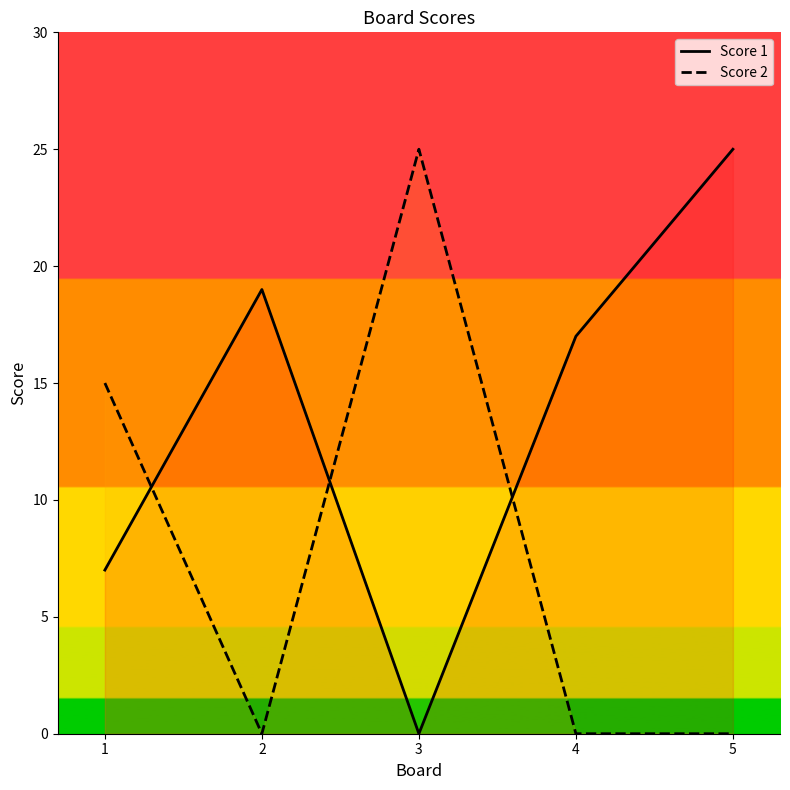

How many data points in Score 2 are above 0?

2